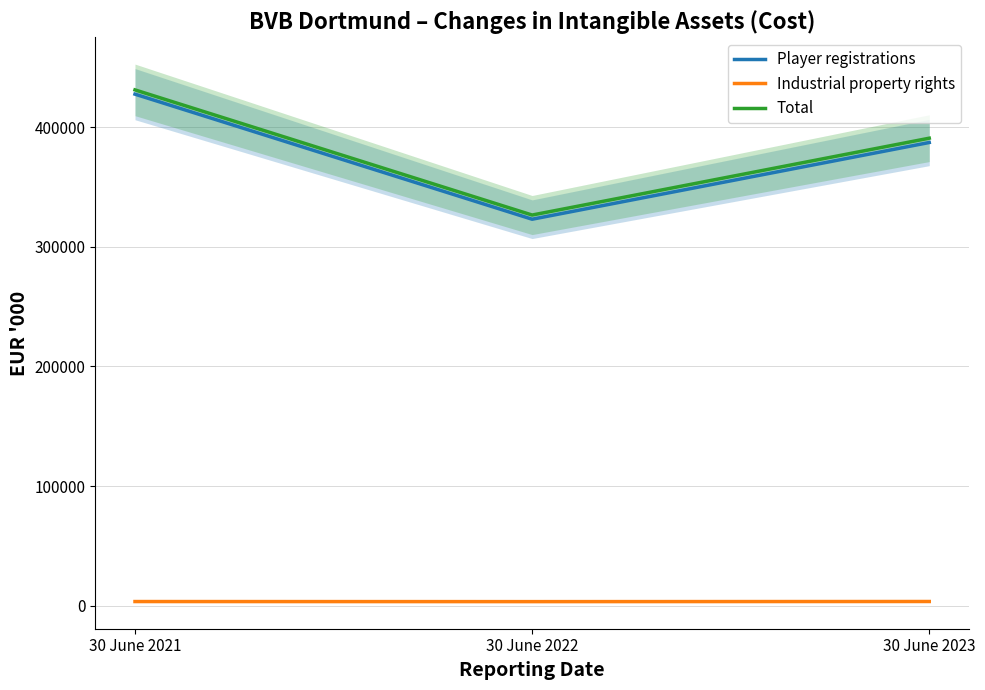

What is the average value of the Player registrations series?

379171